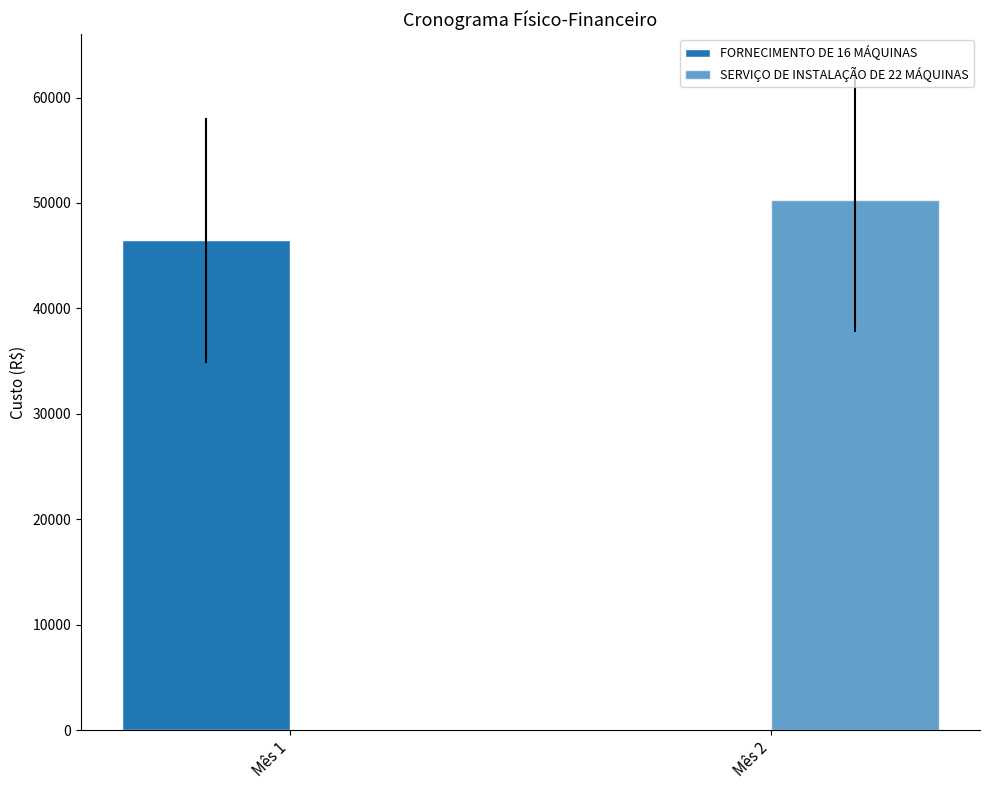

Which series has the widest spread of values?

SERVIÇO DE INSTALAÇÃO DE 22 MÁQUINAS